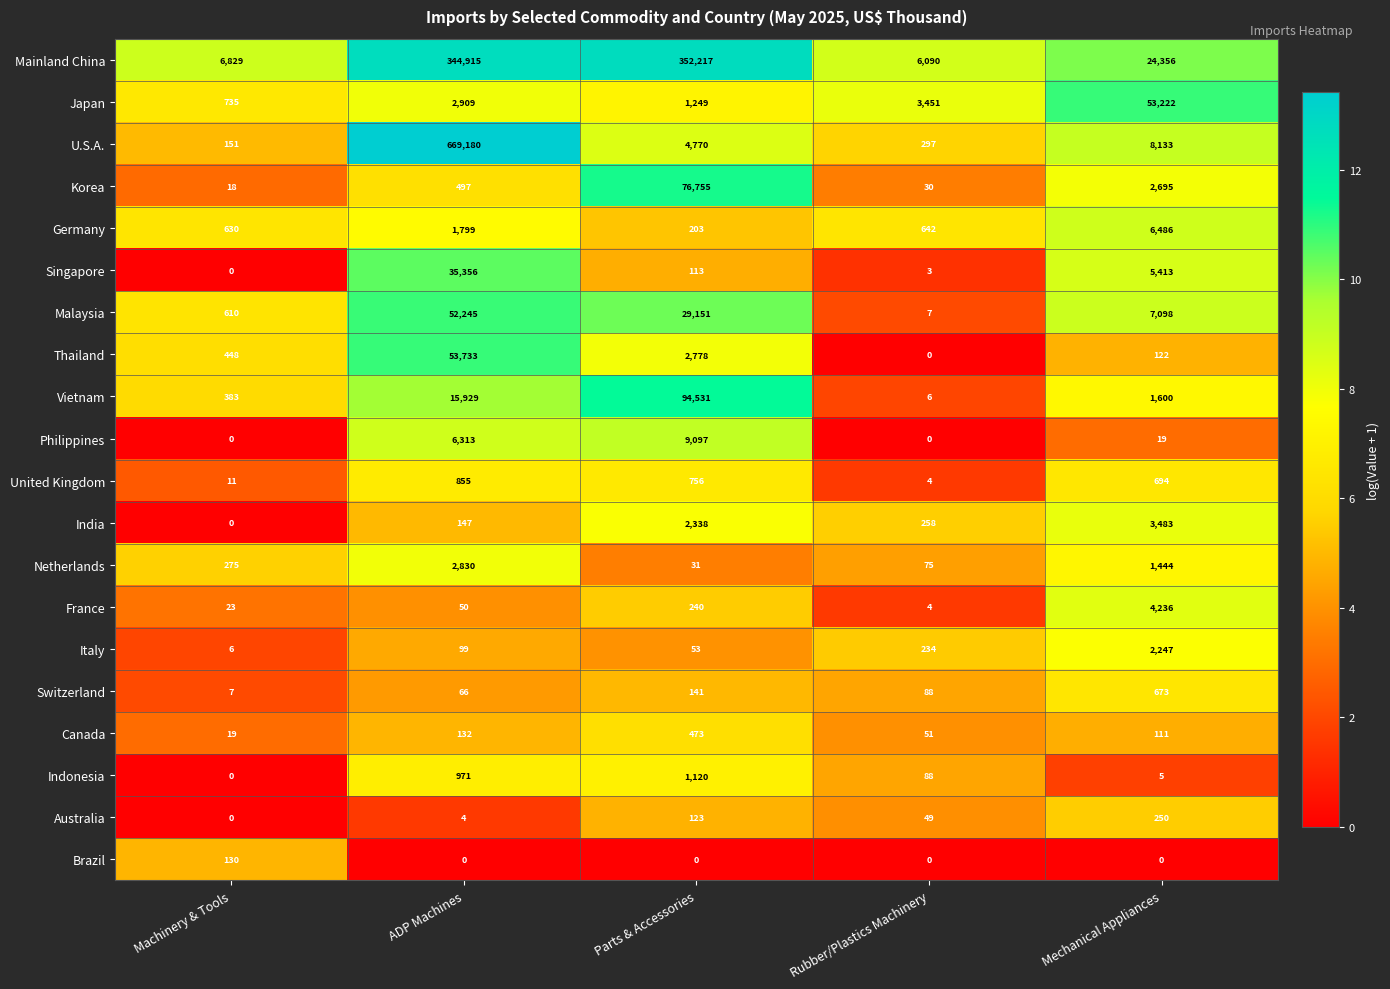

At ADP Machines, list the series in order from largest to smallest.

U.S.A., Mainland China, Thailand, Malaysia, Singapore, Vietnam, Philippines, Japan, Netherlands, Germany, Indonesia, United Kingdom, Korea, India, Canada, Italy, Switzerland, France, Australia, Brazil